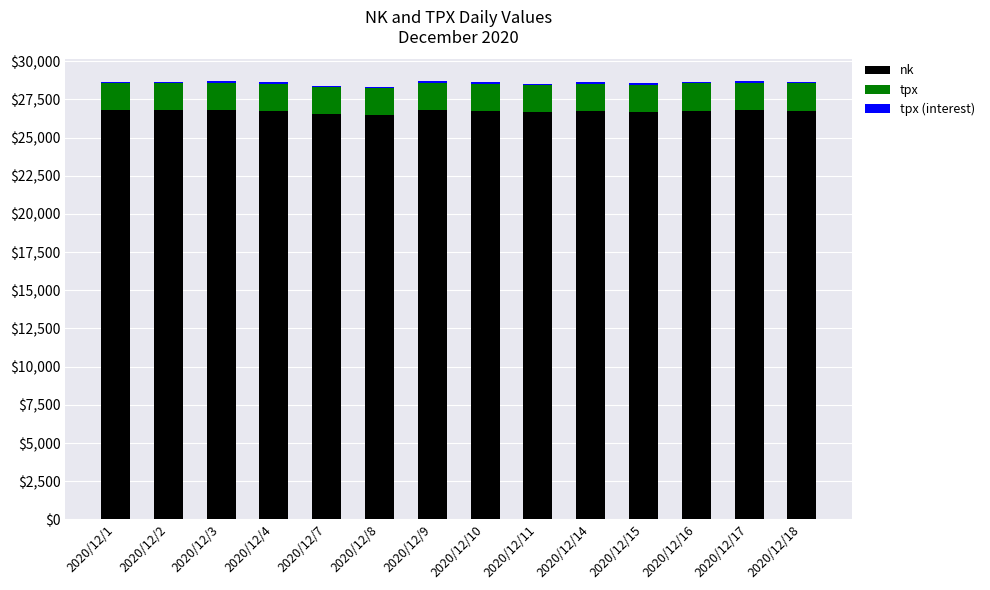

The value of nk at 2020/12/8 is 35540.4. True or false?

False